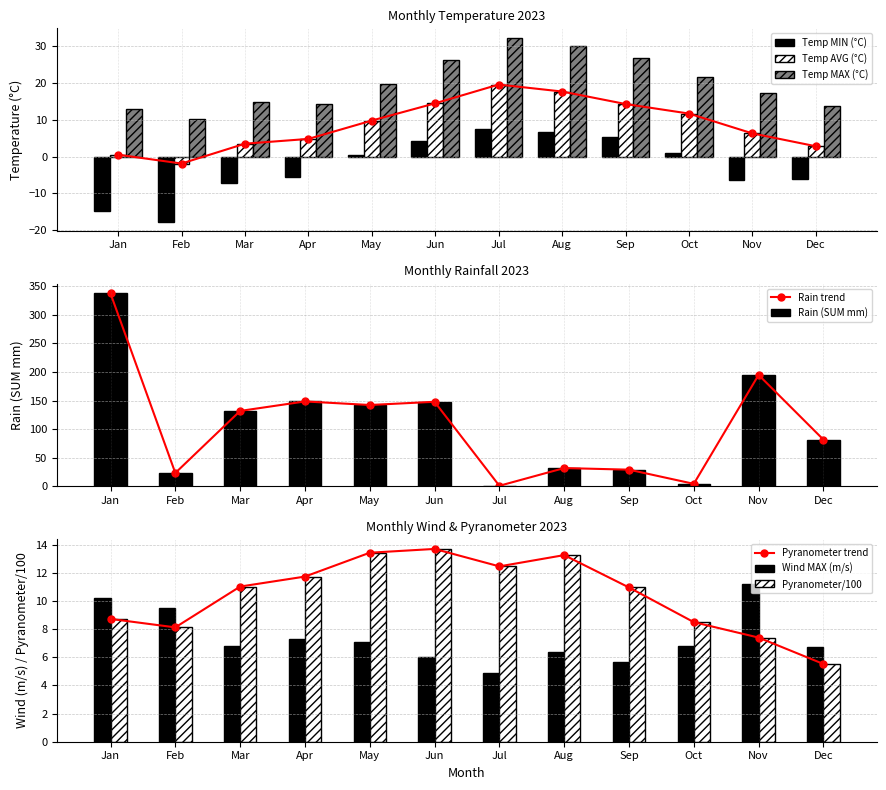

Between Jul and Oct, which is larger?

Jul